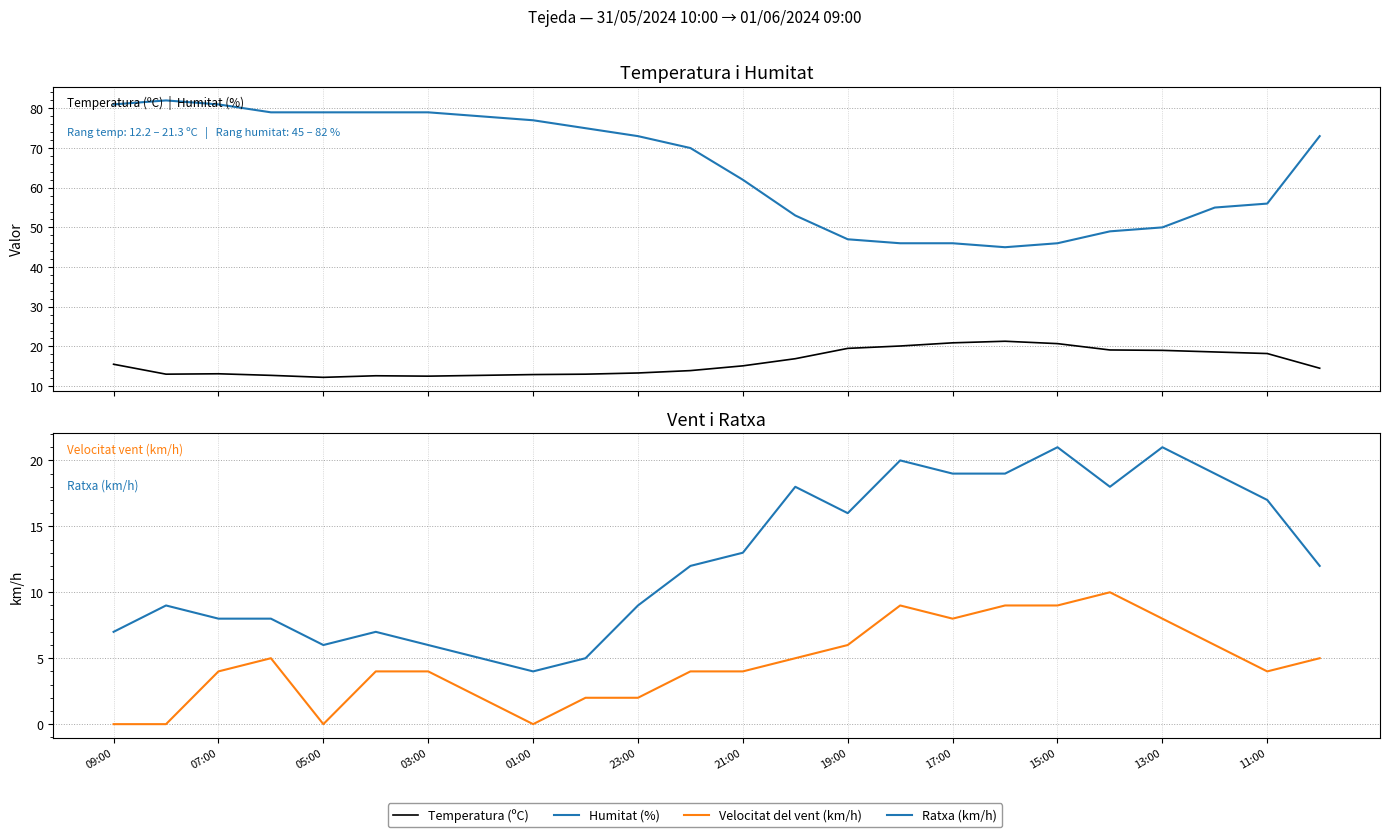

Is this an area chart (filled region under the line)?

No